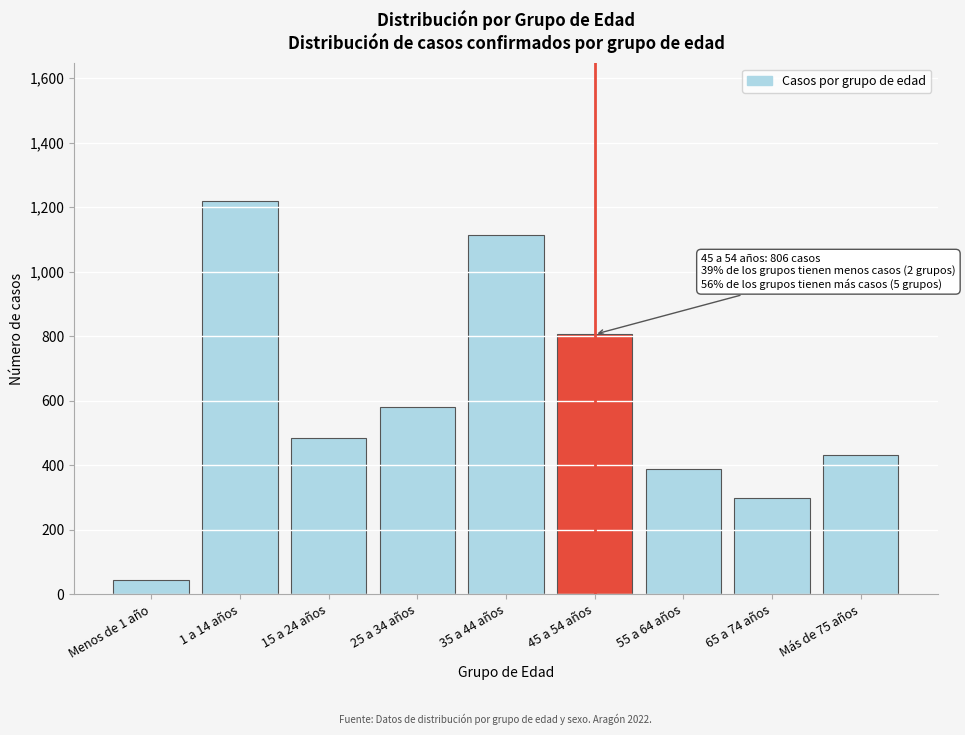

Reading left to right, extract all data points from this chart.

45	1219	485	581	1115	806	388	299	432